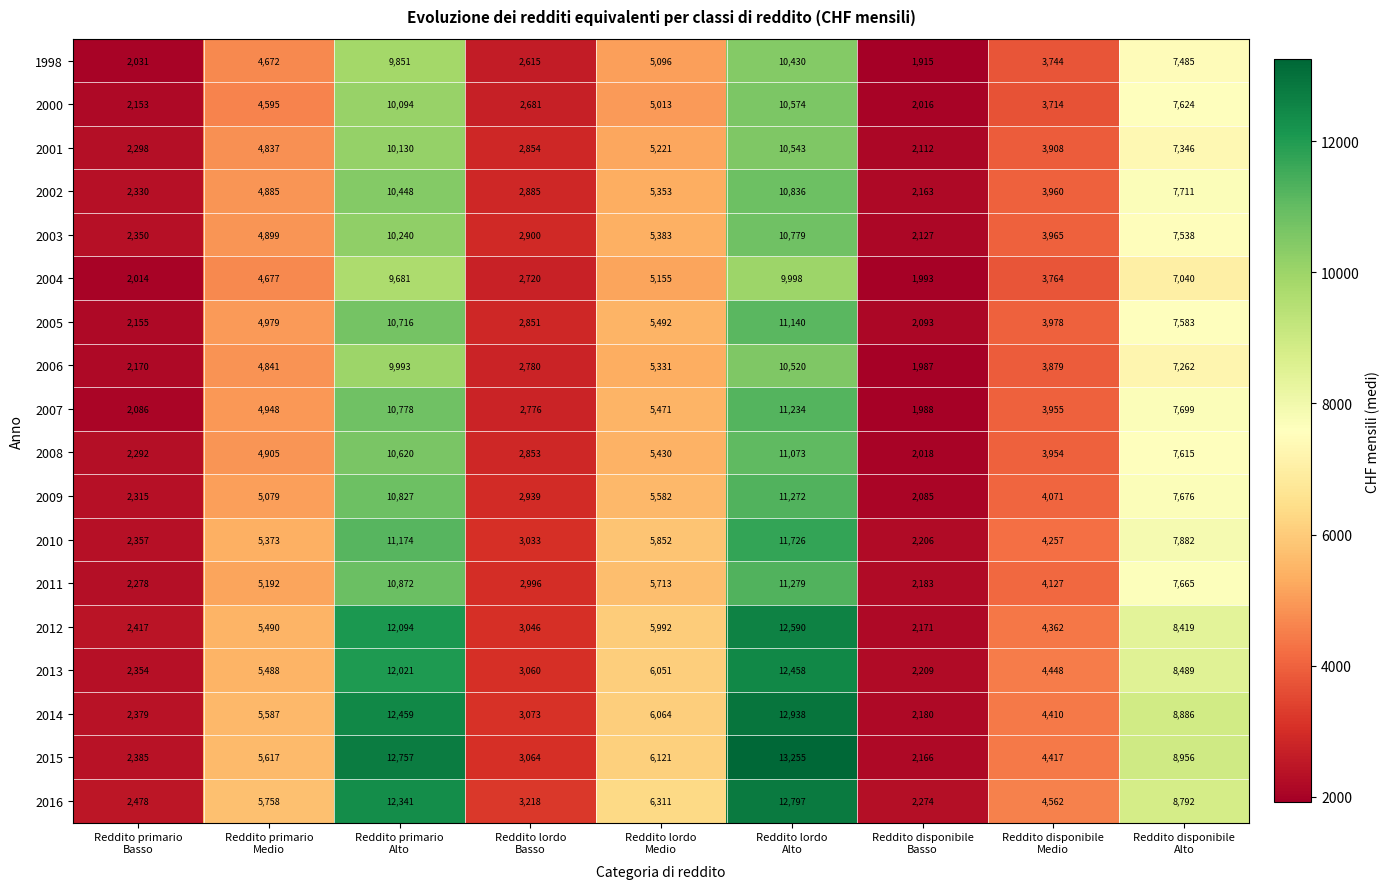

Which series has the largest range (max minus min)?

2015